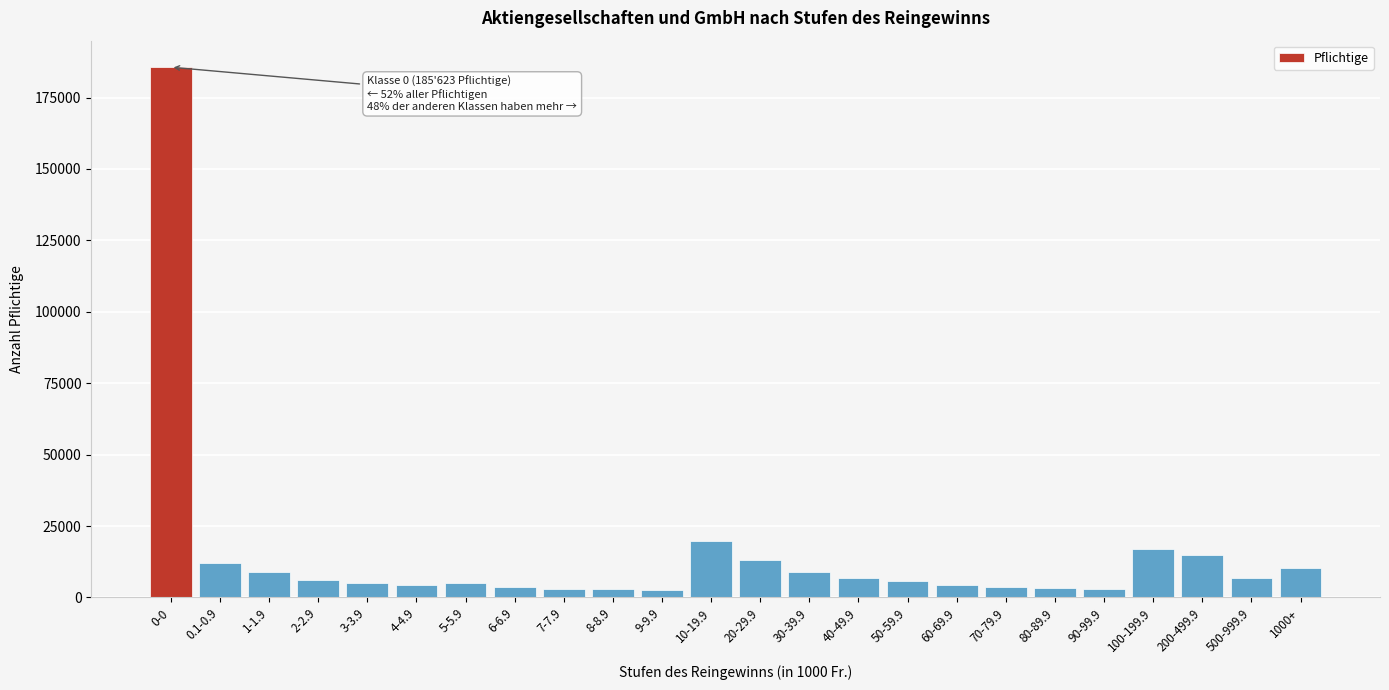

What is the difference between the values at 4-4.9 and 100-199.9?

12452